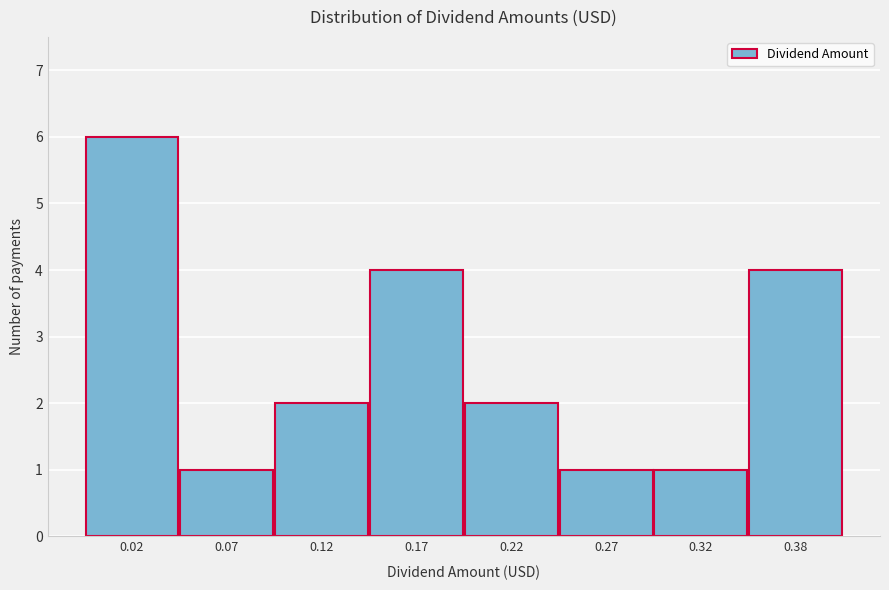

Reading right to left, extract all data points from this chart.

4	1	1	2	4	2	1	6